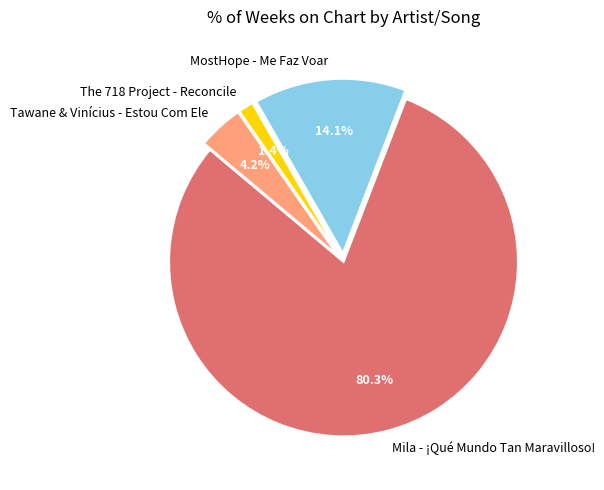

What is the majority slice?

Mila - ¡Qué Mundo Tan Maravilloso!